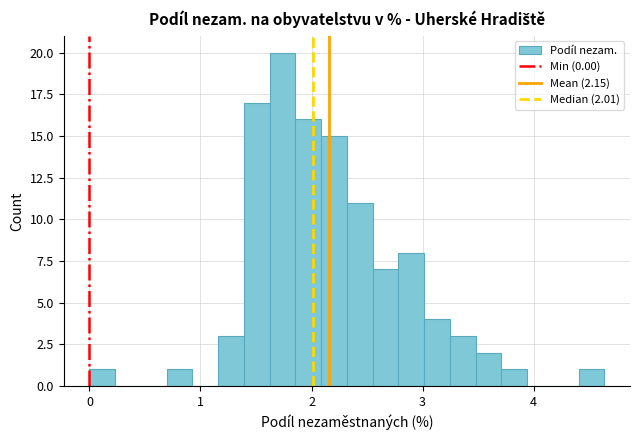

Read against the x-axis, roughly where is the centre of the tallest bar?

1.7